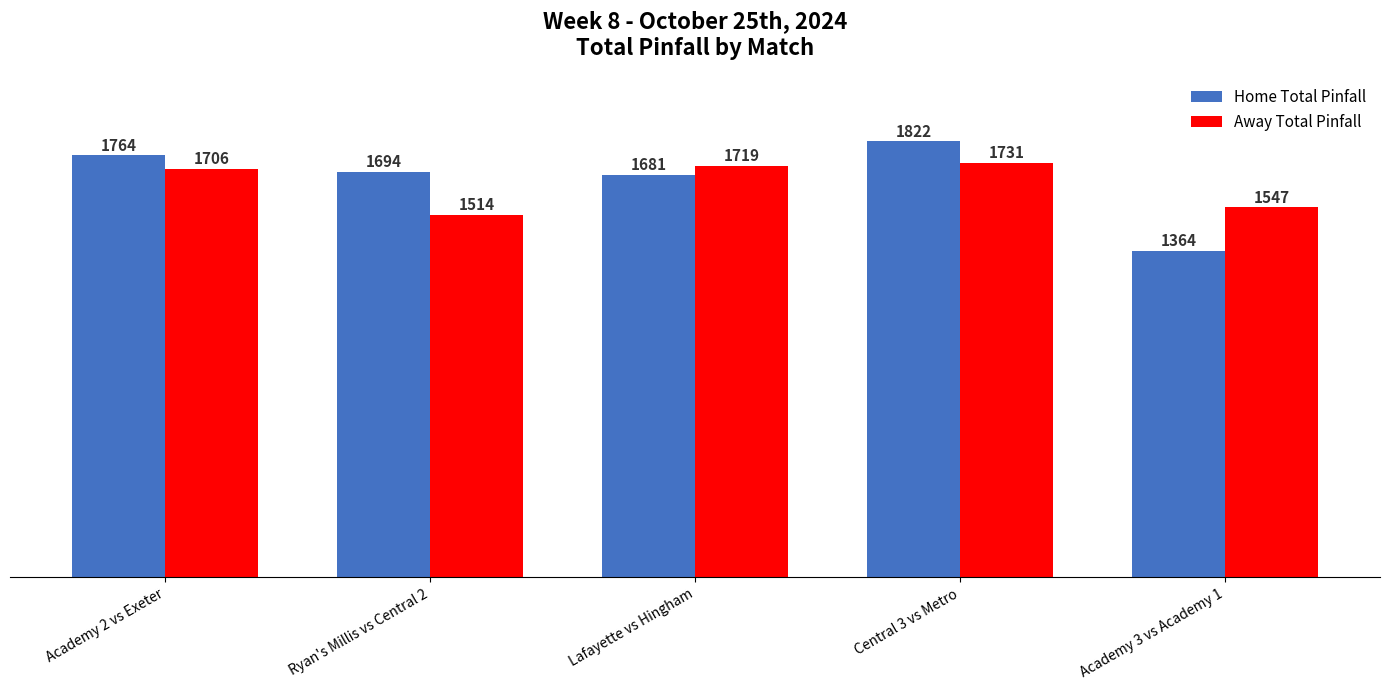

The Away Total Pinfall series shows 1719 at Lafayette vs Hingham. True or false?

True